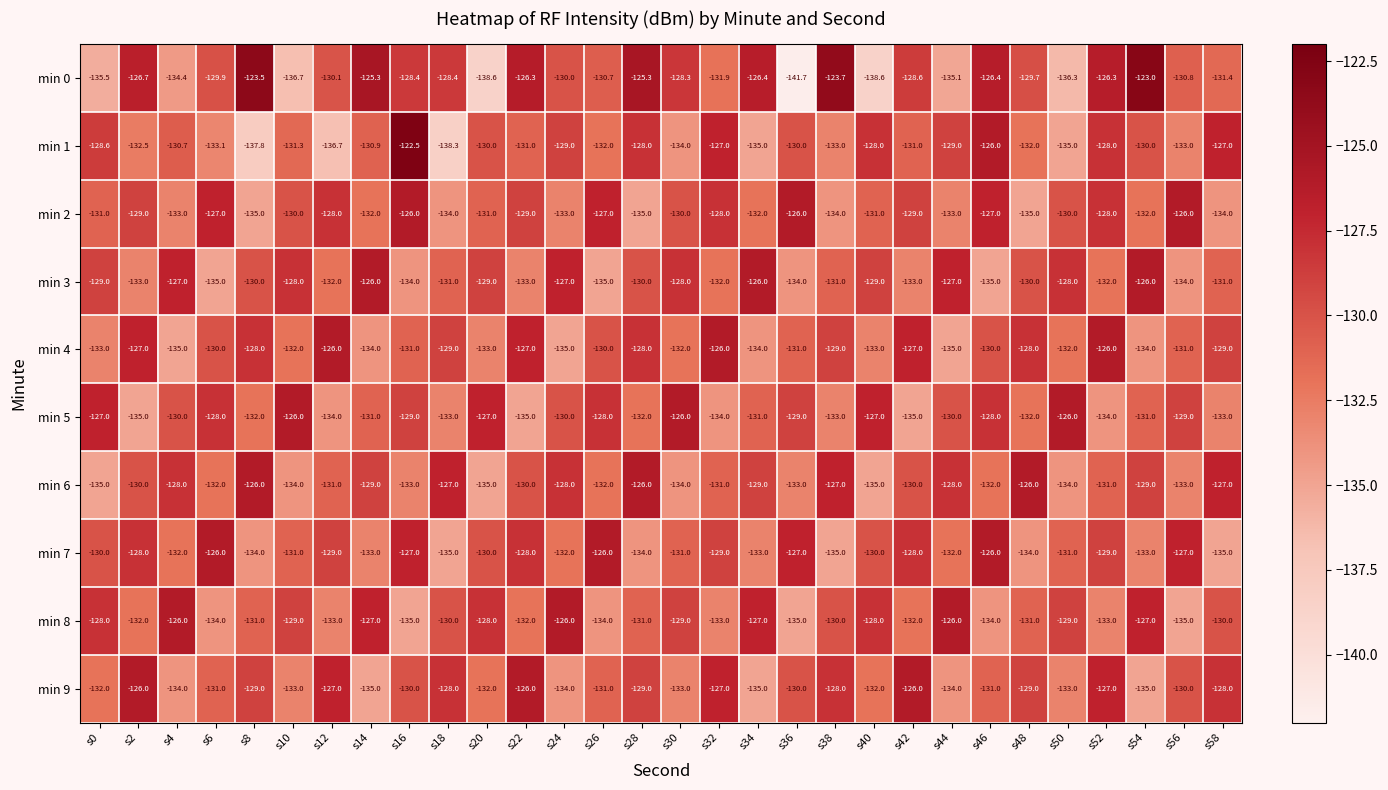

Which label corresponds to the smallest value in the chart?

s36